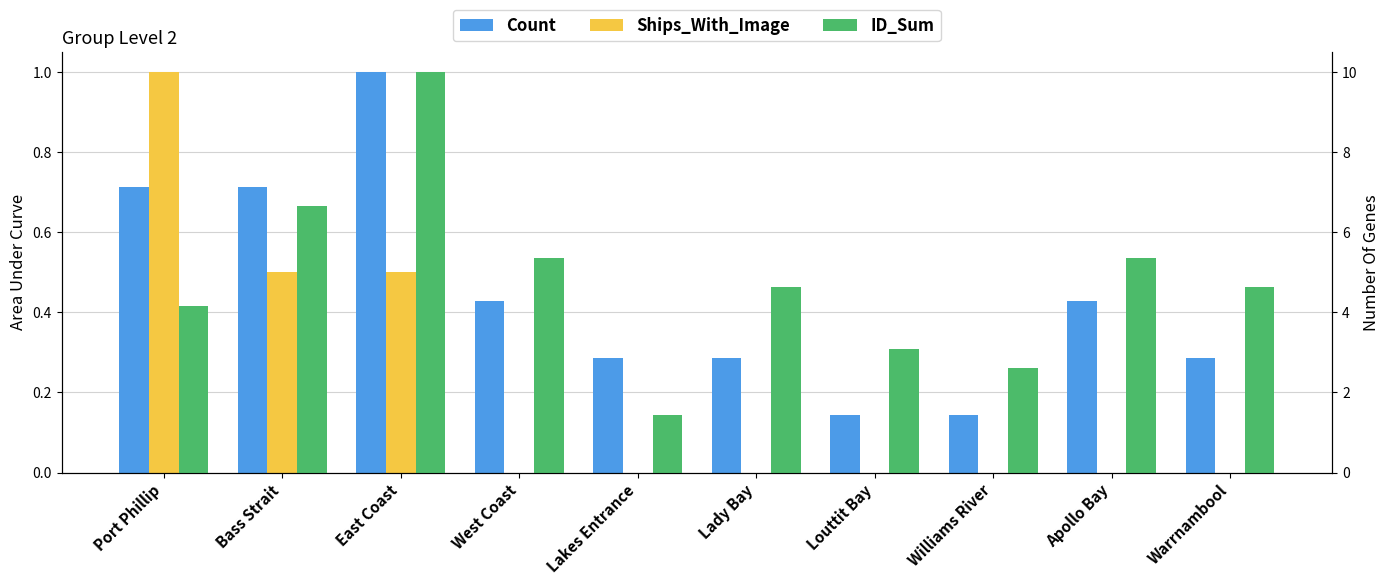

What is the label of the 6th bar from the right?

Lakes Entrance